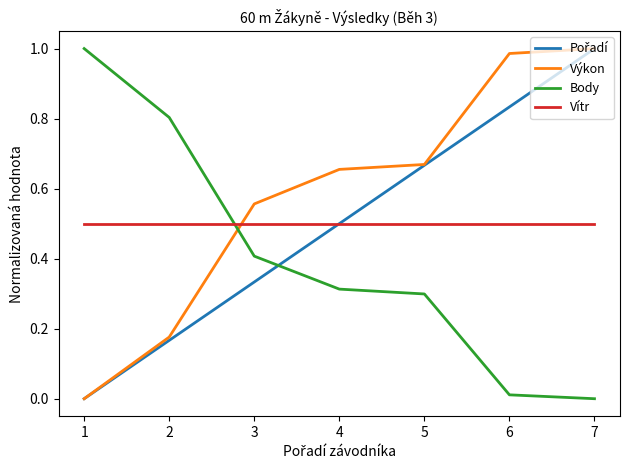

Which series has the largest total across all categories?

Výkon